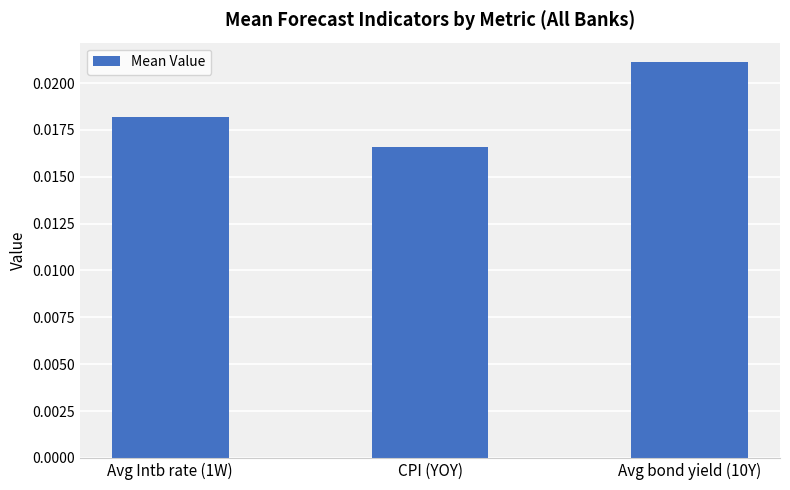

Which category has the highest value across all series?

Avg bond yield (10Y)